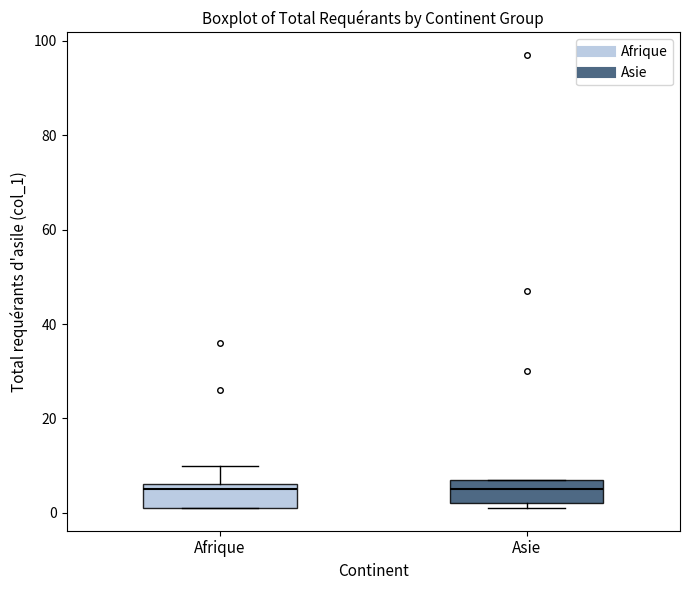

Reading left to right, transcribe this box plot: for each box, give where its median line is, the range the box spans, and where its two whiskers end, as read against the y-axis. The values are not printed on the chart, so give them approximately, as read against the axis.

Afrique: median 6 (just below the box's upper edge), box 2 to 6, whiskers 2 to 10
Asie: median 6, box 2 to 8, whiskers 2 (just below the box's lower edge) to 8